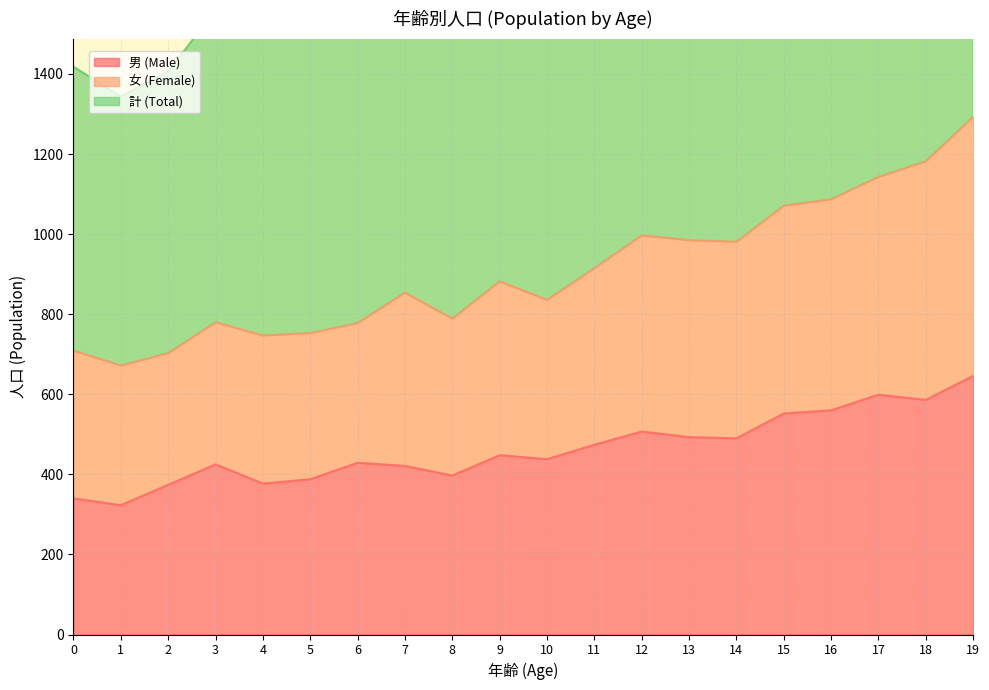

Reading left to right, what are all the values shown in this chart?

男 (Male): 0=340	1=323	2=374	3=425	4=377	5=388	6=429	7=421	8=397	9=448	10=438	11=474	12=507	13=493	14=490	15=552	16=560	17=599	18=586	19=646
女 (Female): 0=709	1=672	2=703	3=780	4=747	5=753	6=778	7=854	8=789	9=882	10=836	11=915	12=997	13=985	14=981	15=1071	16=1087	17=1143	18=1182	19=1293
計 (Total): 0=1418	1=1344	2=1406	3=1560	4=1494	5=1506	6=1556	7=1708	8=1578	9=1764	10=1672	11=1830	12=1994	13=1970	14=1962	15=2142	16=2174	17=2286	18=2364	19=2586